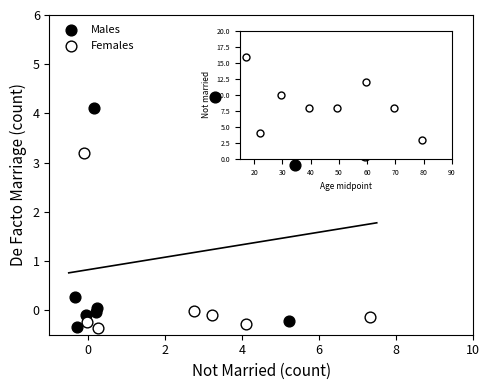

Which series contains the highest Y value?

Males